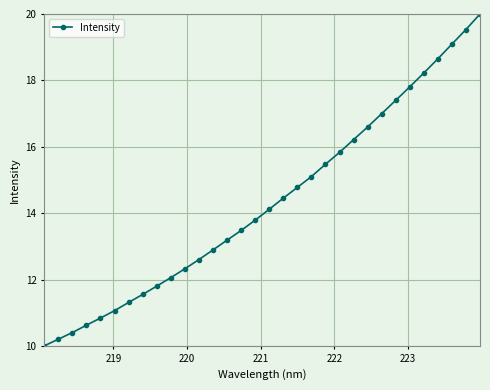

What is the value of the 13th point from the left?

12.9